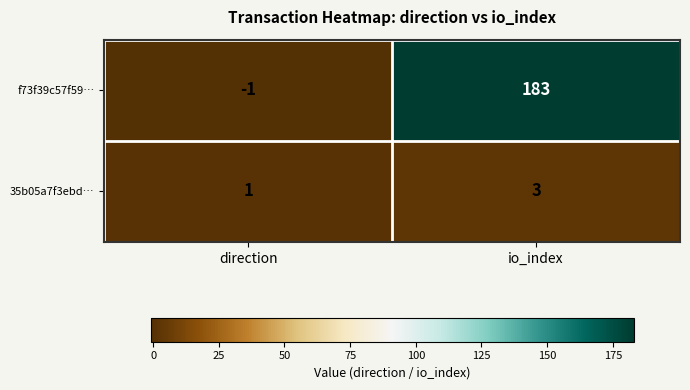

The value of 35b05a7f3ebd… at direction is 1. True or false?

True